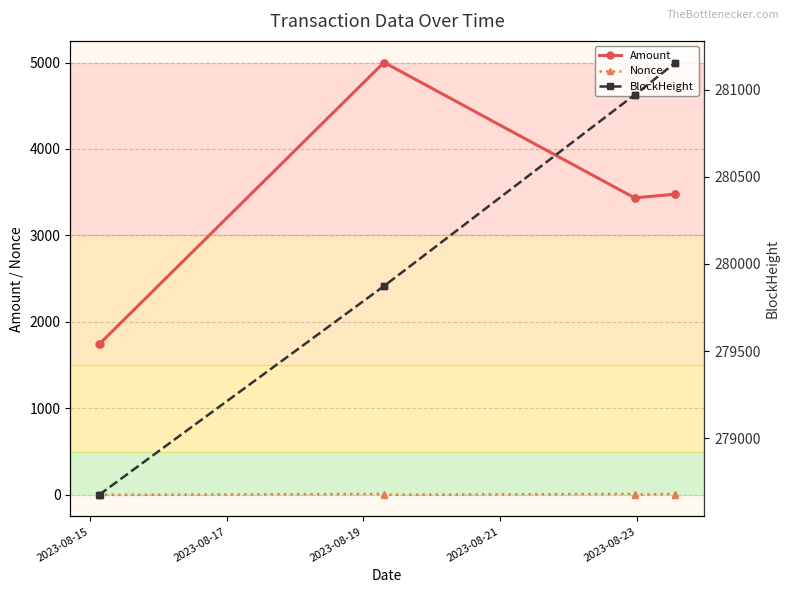

True or false: Amount and Nonce cross at least once.

False